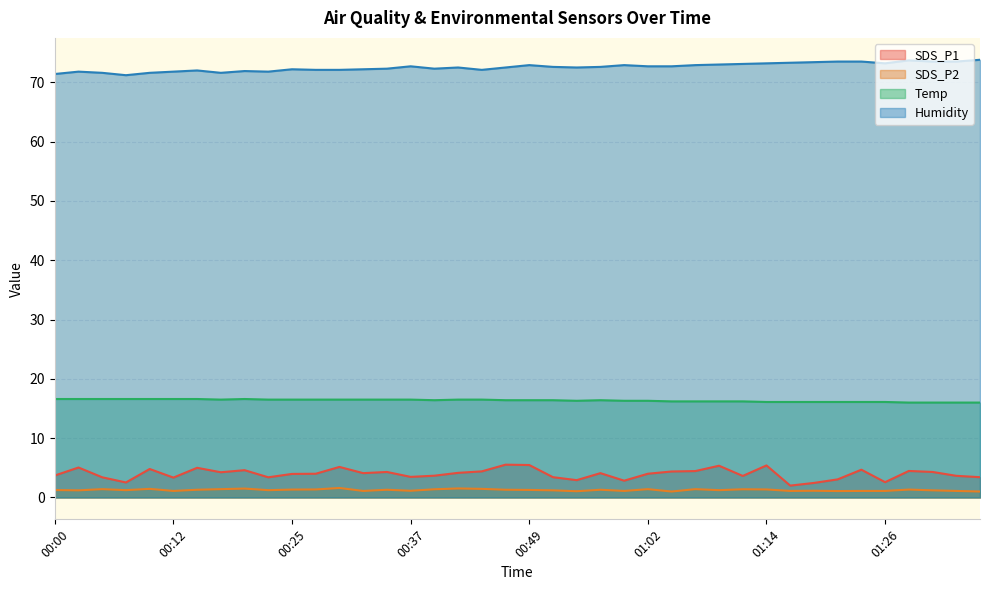

Which series has the largest total across all categories?

Humidity